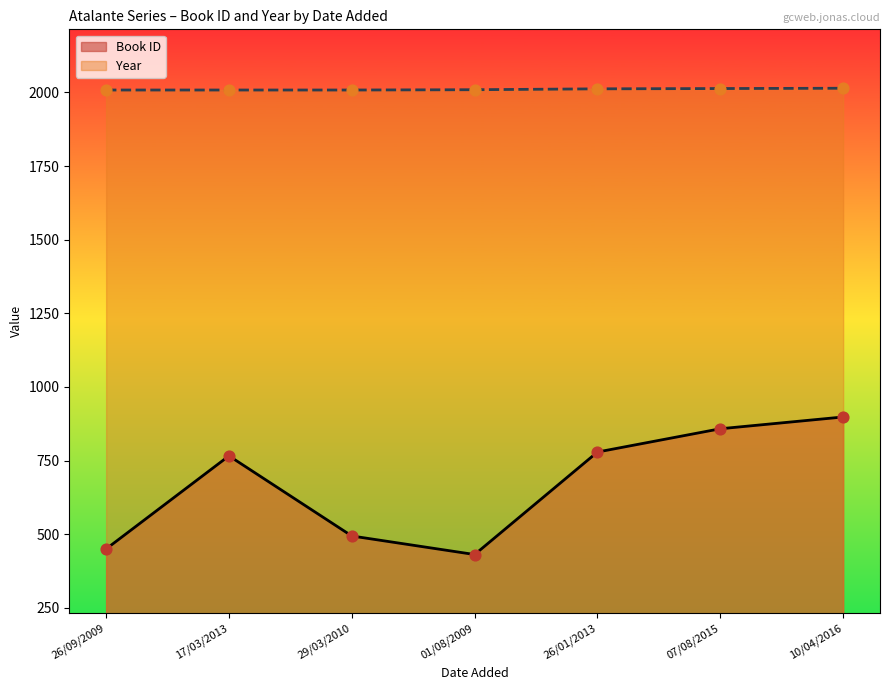

Which series contains the lowest Y value?

Book ID